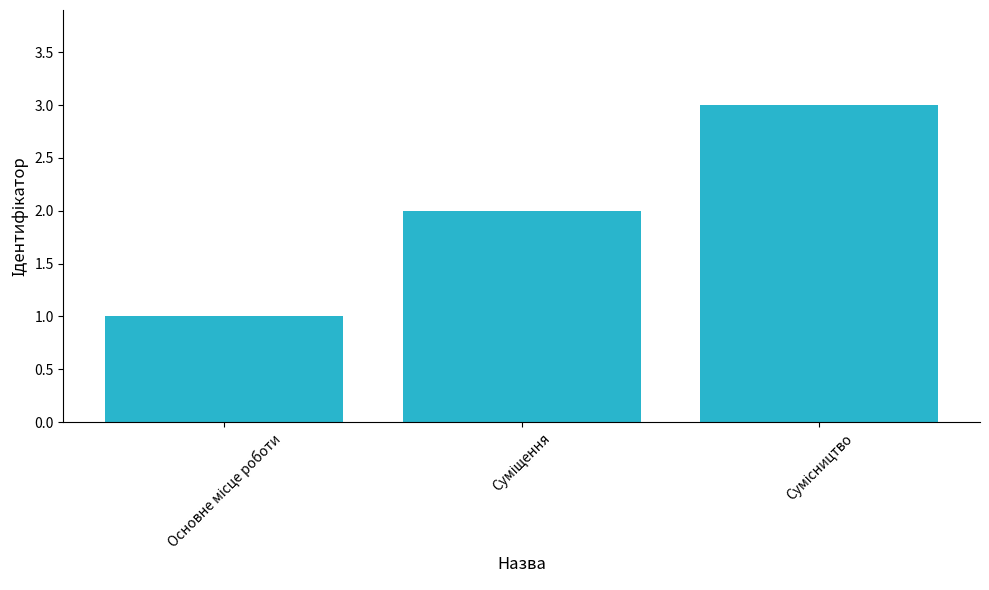

What is the greatest value displayed?

3